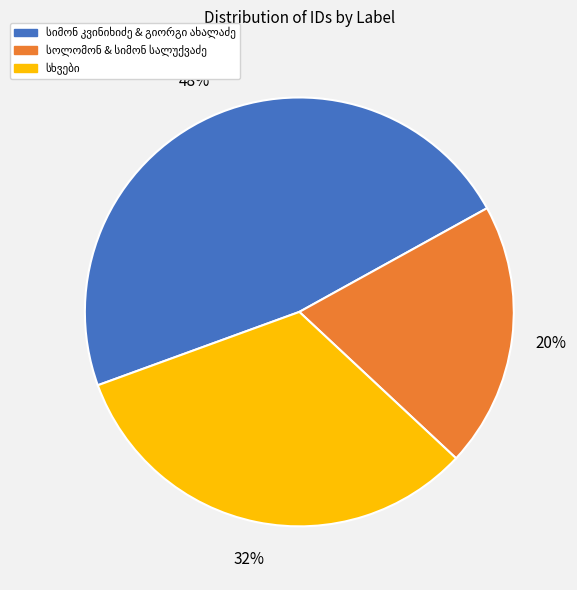

To the nearest percent, what is the difference between the largest and smallest slice percentages?

28%